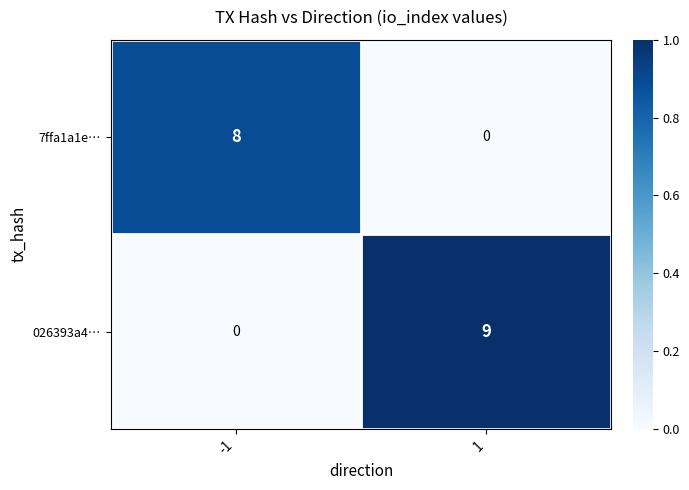

What is the total value across all series at 1?

9